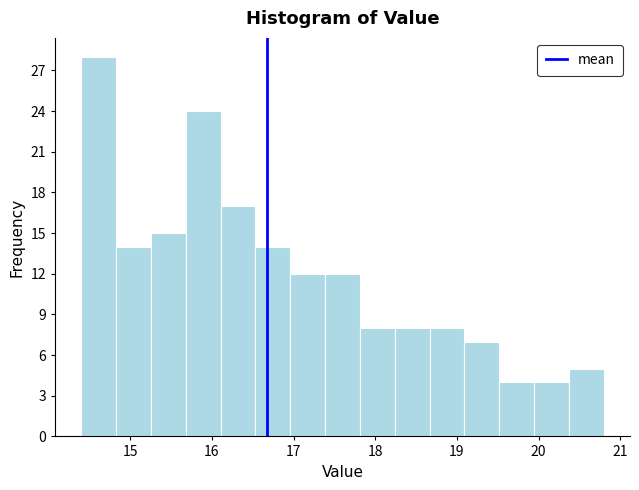

Reading left to right, list every bar in this chart as the range it spans on the x-axis followed by its height. Neither the bar edges nor the heights are printed on the chart, so give them approximately, as read against the axes.

14.4 to 14.8: 28
14.8 to 15.3: 14
15.3 to 15.7: 15
15.7 to 16.1: 24
16.1 to 16.5: 17
16.5 to 17.0: 14
17.0 to 17.4: 12
17.4 to 17.8: 12
17.8 to 18.2: 8
18.2 to 18.7: 8
18.7 to 19.1: 8
19.1 to 19.5: 7
19.5 to 19.9: 4
19.9 to 20.4: 4
20.4 to 20.8: 5